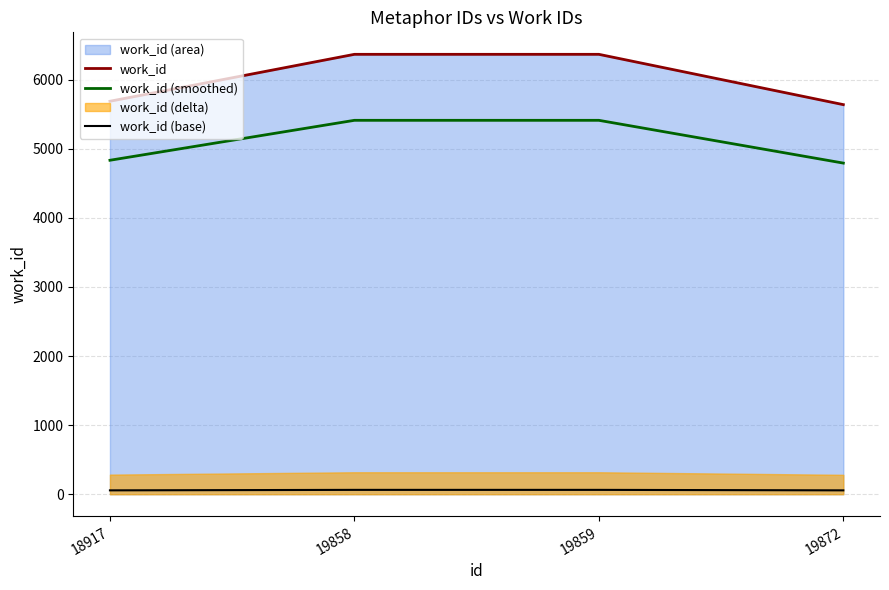

True or false: work_id (smoothed) has more than 2 interior local peaks.

False